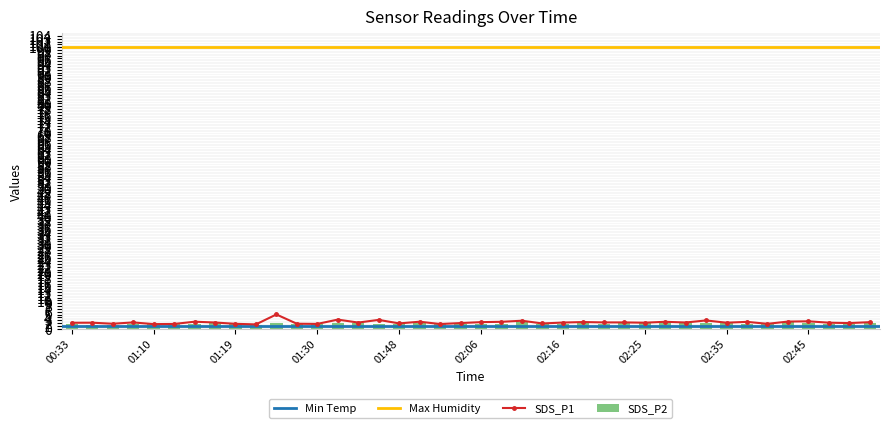

What is the value of the SDS_P2 bar at the 20th from the left?

1.8